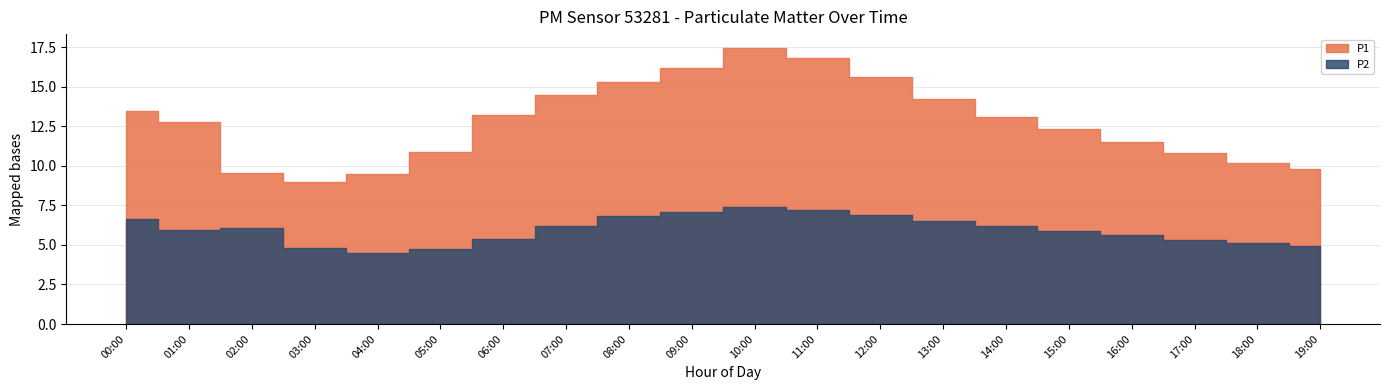

Read the P1 value at 07:00.

14.5